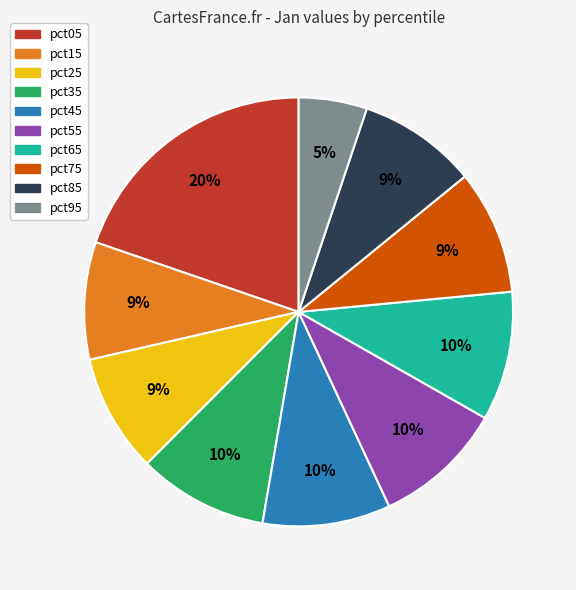

To the nearest percent, what is the average slice percentage?

10%